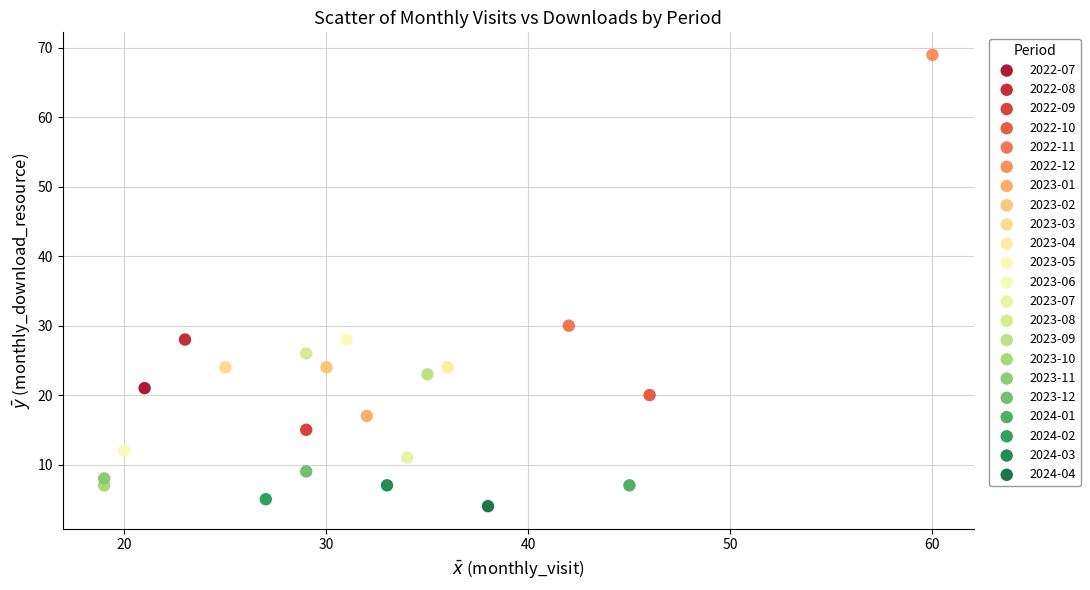

What are all the series names shown in the legend?

2022-07, 2022-08, 2022-09, 2022-10, 2022-11, 2022-12, 2023-01, 2023-02, 2023-03, 2023-04, 2023-05, 2023-06, 2023-07, 2023-08, 2023-09, 2023-10, 2023-11, 2023-12, 2024-01, 2024-02, 2024-03, 2024-04